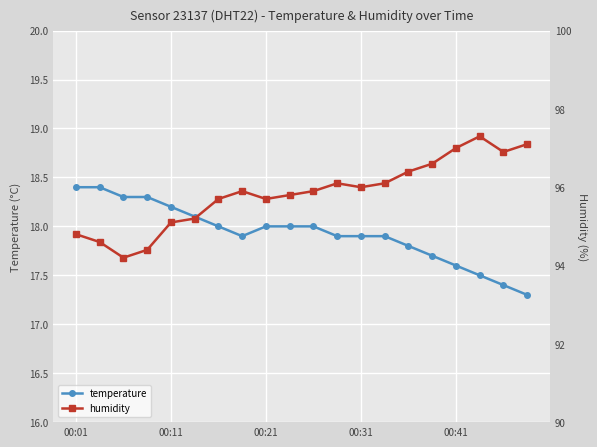

Is it true that temperature equals 29.6 at 00:21?

False